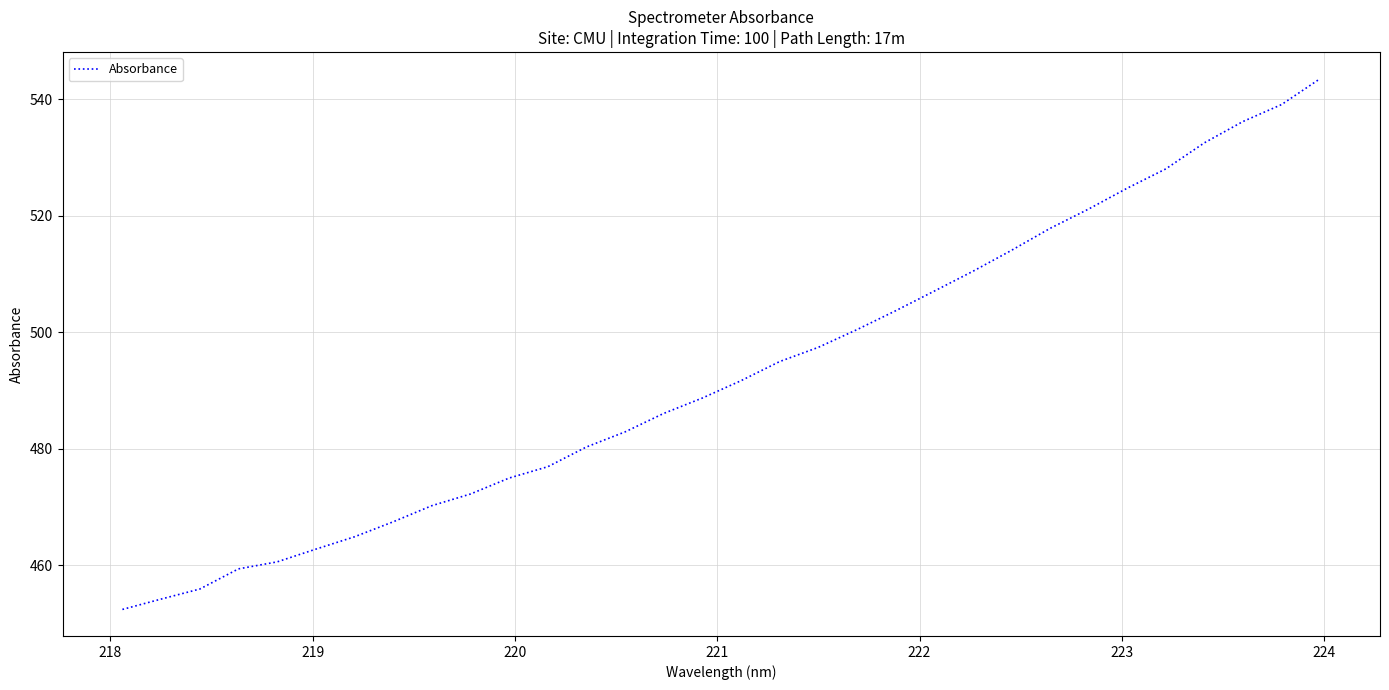

What is the minimum value shown in the chart?

452.4